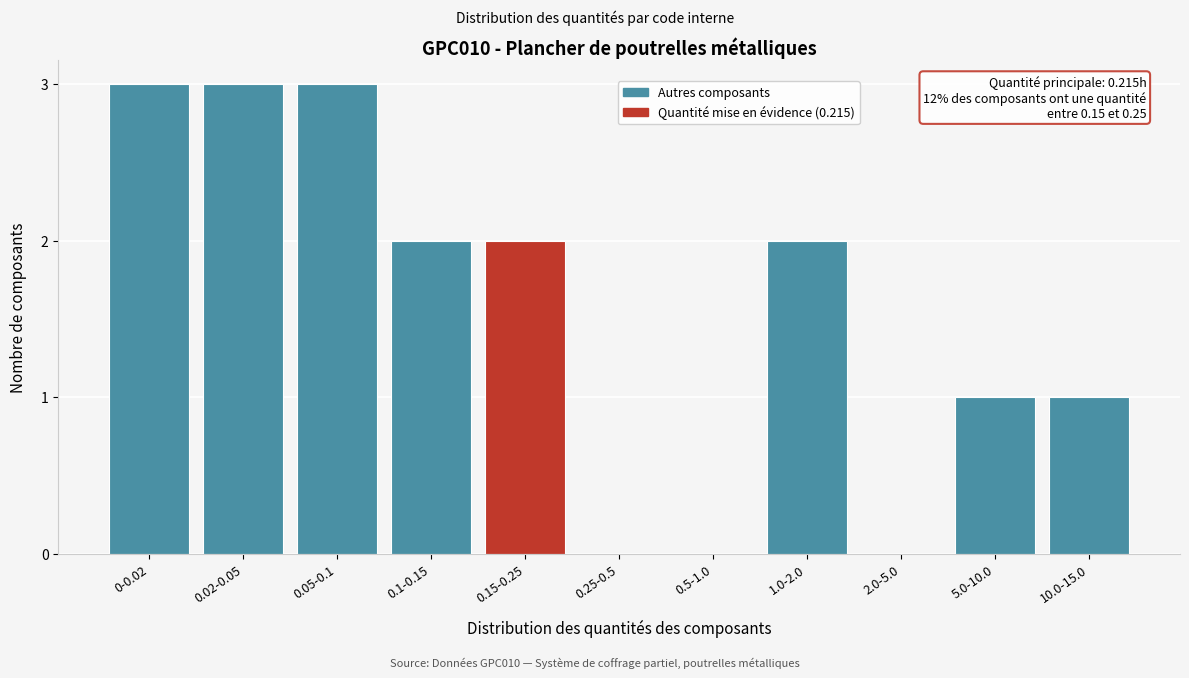

Reading left to right, transcribe all the data shown in this chart.

0-0.02=3	0.02-0.05=3	0.05-0.1=3	0.1-0.15=2	0.15-0.25=2	0.25-0.5=0	0.5-1.0=0	1.0-2.0=2	2.0-5.0=0	5.0-10.0=1	10.0-15.0=1